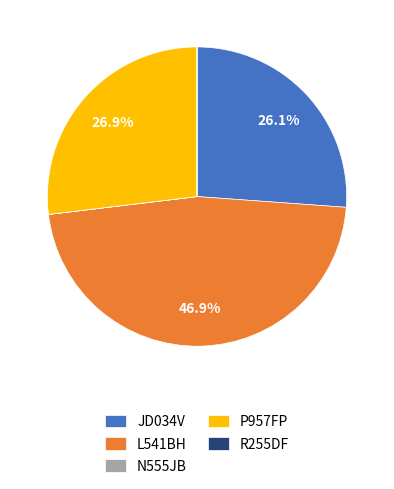

What is the largest slice in the pie chart?

L541BH